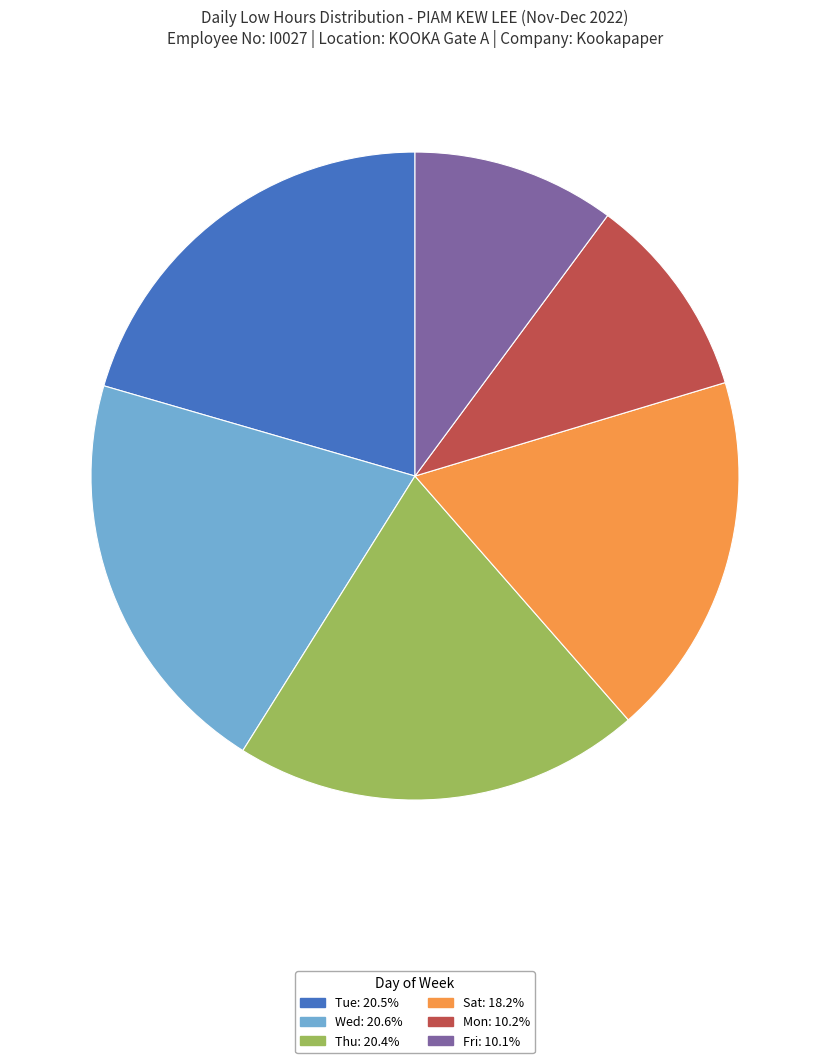

Count the number of slices in the pie.

6